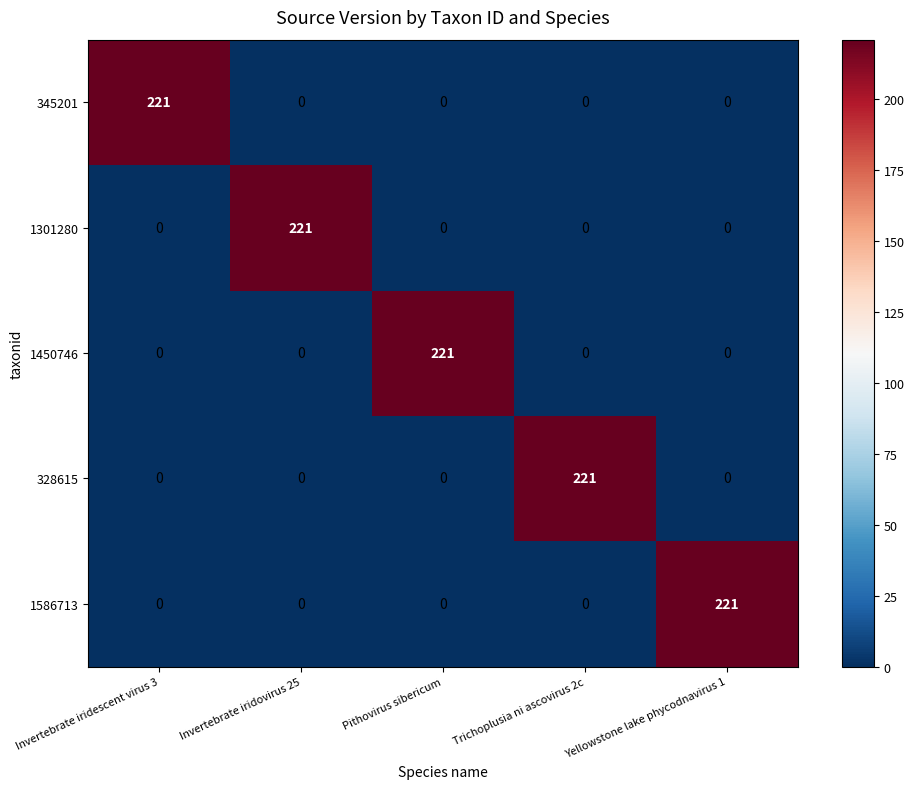

What is the approximate value of 1450746 at Pithovirus sibericum, to the nearest 50?

200